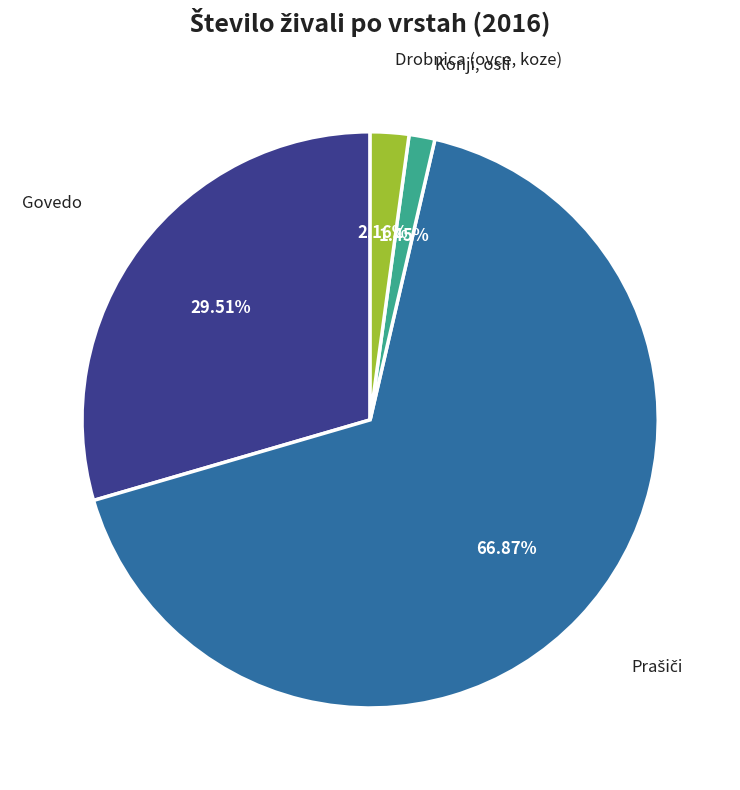

Does any single category account for the majority?

Yes